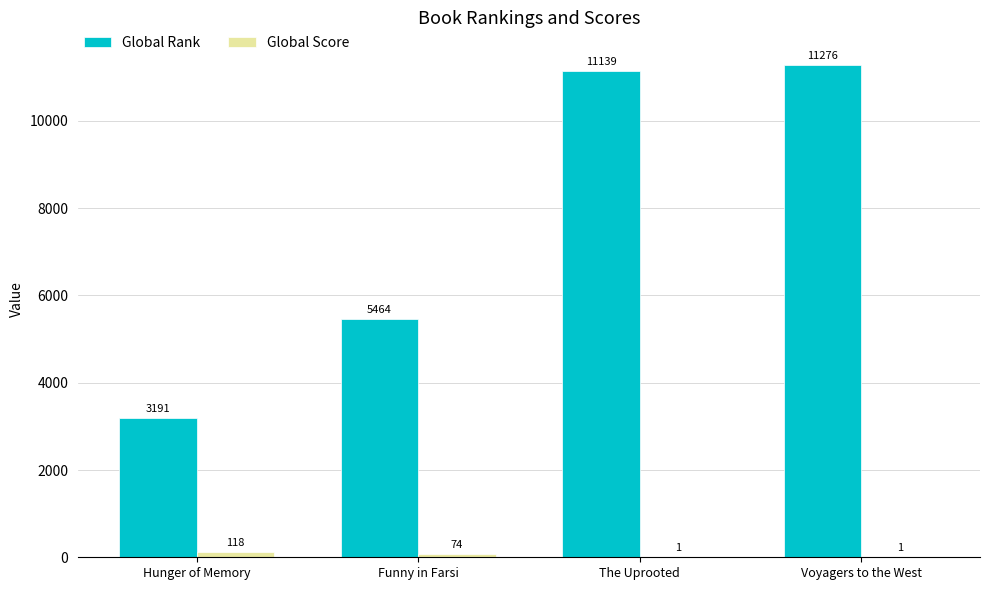

At which label does Global Rank reach its peak?

Voyagers to the West